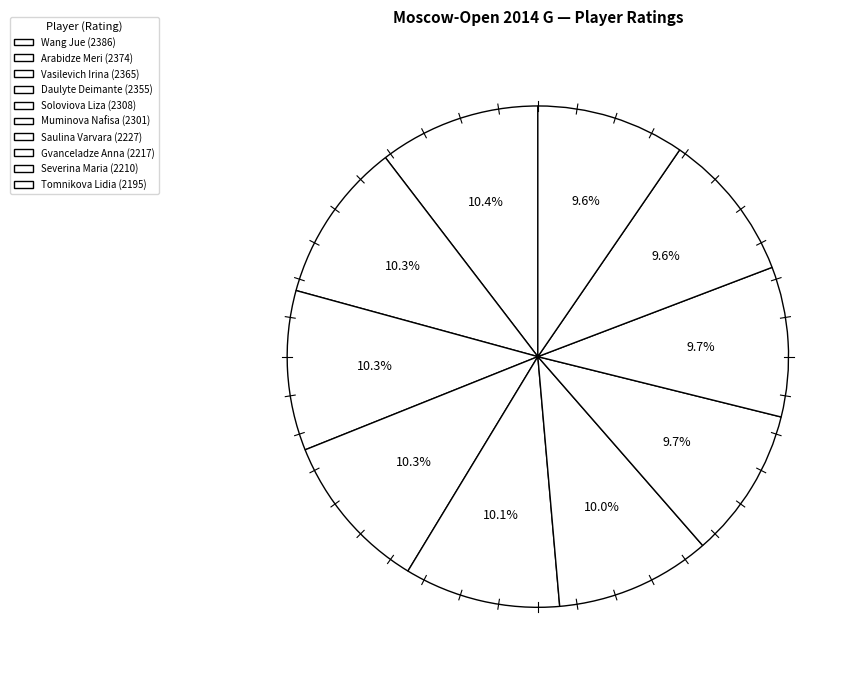

Count the number of slices in the pie.

10